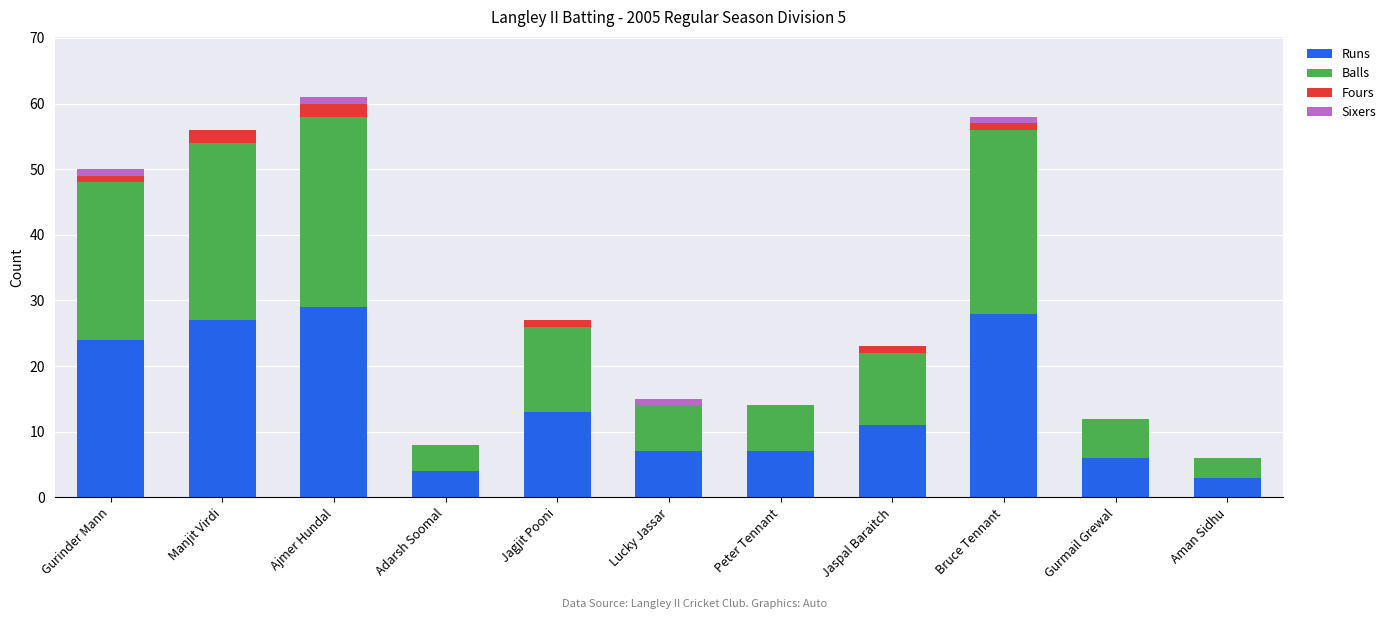

What is the sum of all Runs values?

159